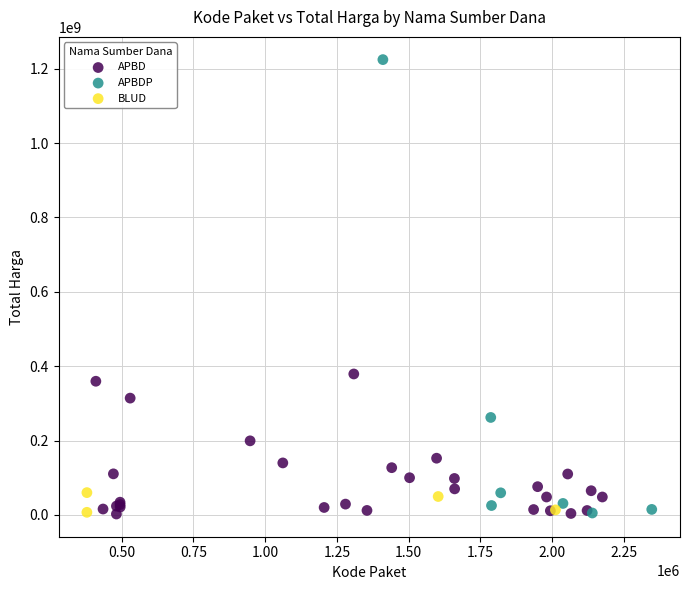

Which series contains the highest Y value?

APBDP